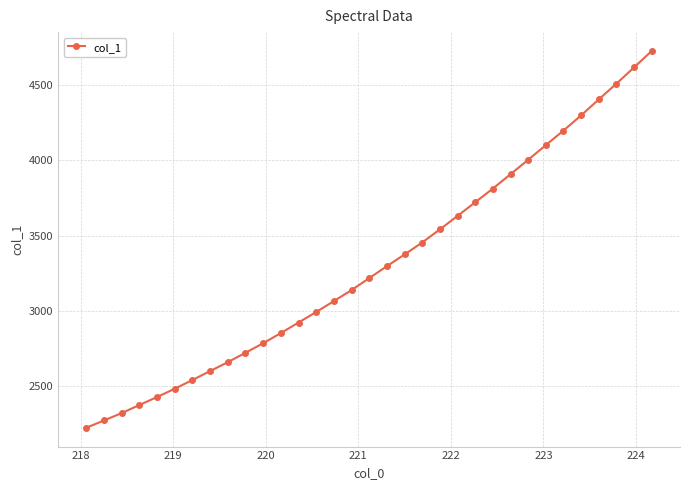

Does the chart have visible grid lines?

Yes